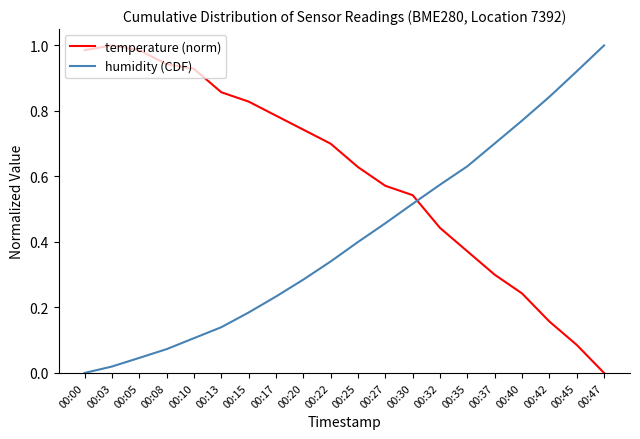

The humidity (CDF) series shows 1.0 at 00:47. True or false?

True